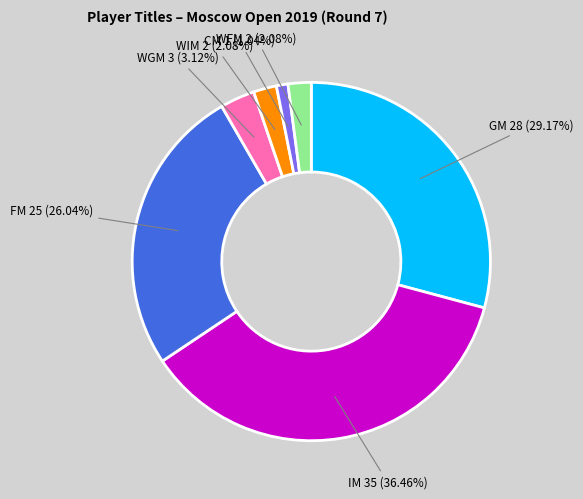

To the nearest percent, what is the combined percentage of FM and CM?

27%